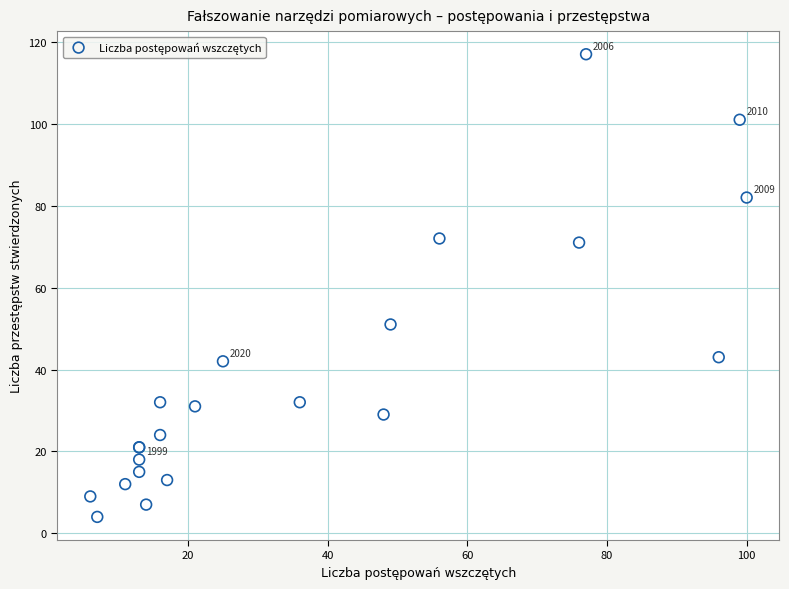

What Y value in the scatter plot is closest to 60?

51